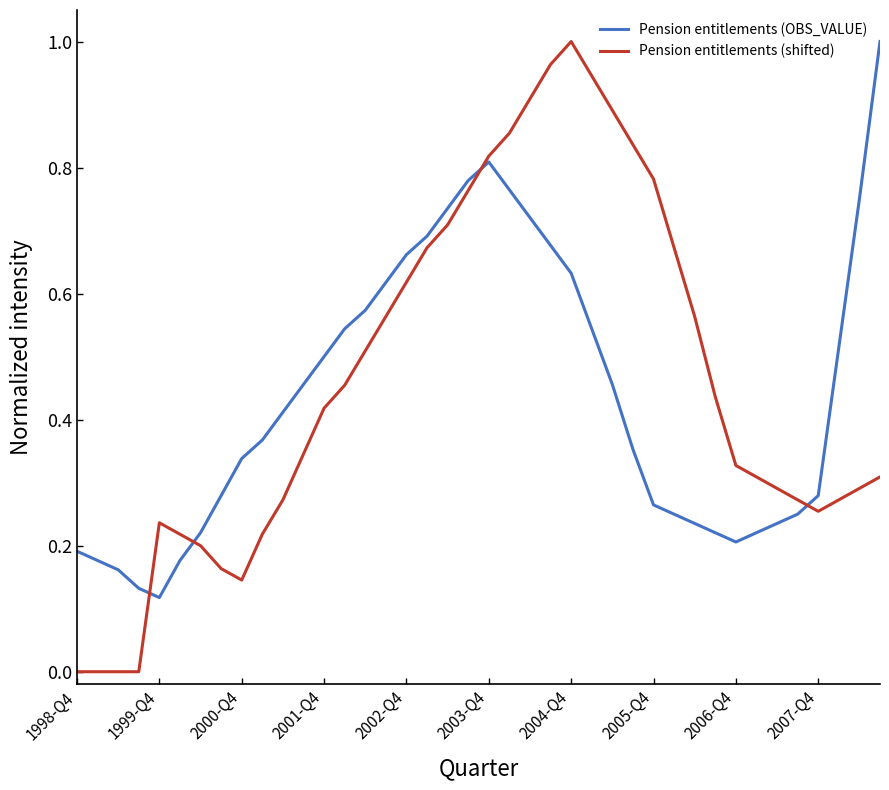

Which series has the largest range (max minus min)?

Pension entitlements (shifted)